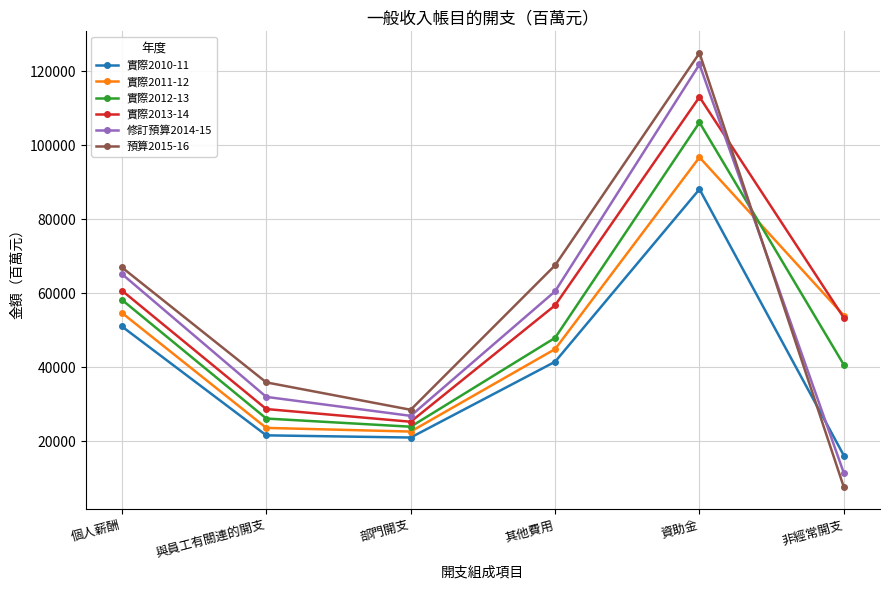

What is the label of the 3rd point from the right?

其他費用